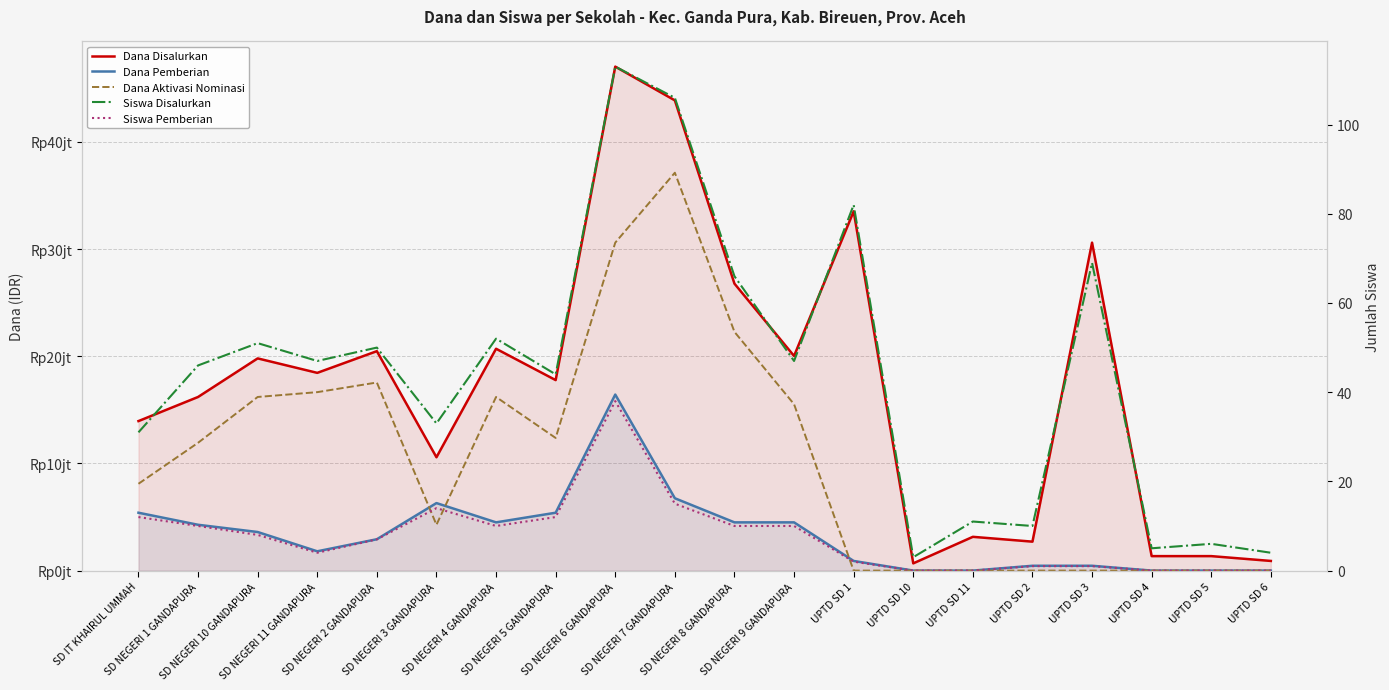

Is it true that Dana Disalurkan equals 33525000 at UPTD SD 1?

True